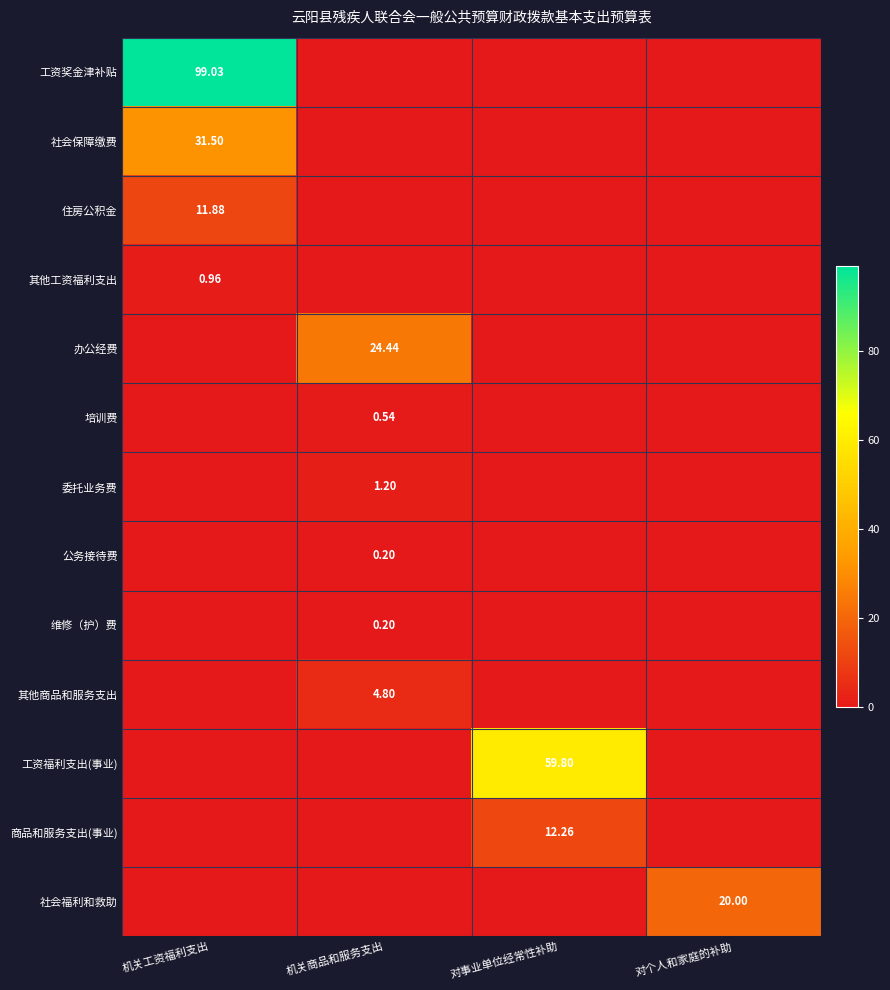

At which category does the chart reach its minimum across all series?

机关商品和服务支出